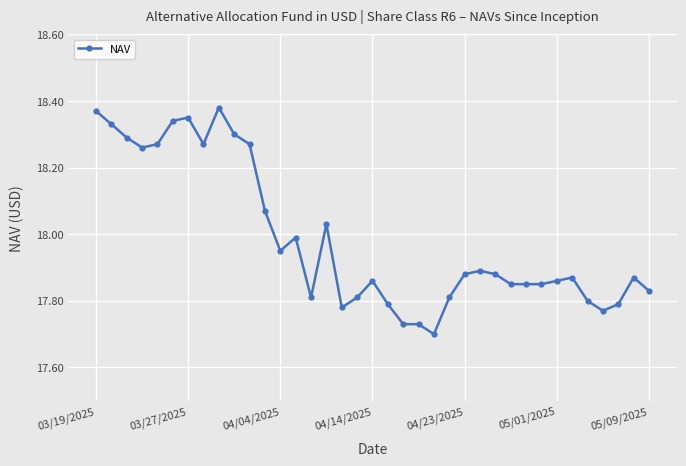

What is the sum of all values?

665.5